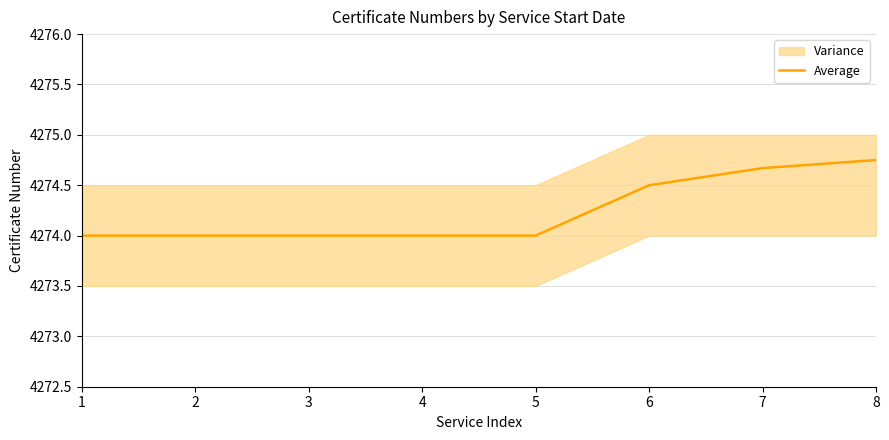

The value at 5 is 1499.4. True or false?

False